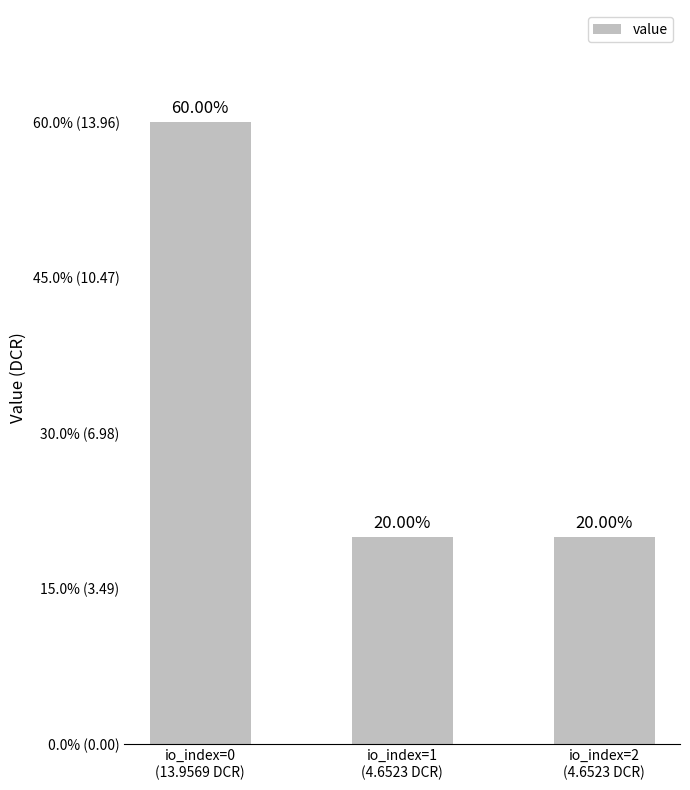

Does the chart contain any negative values?

No